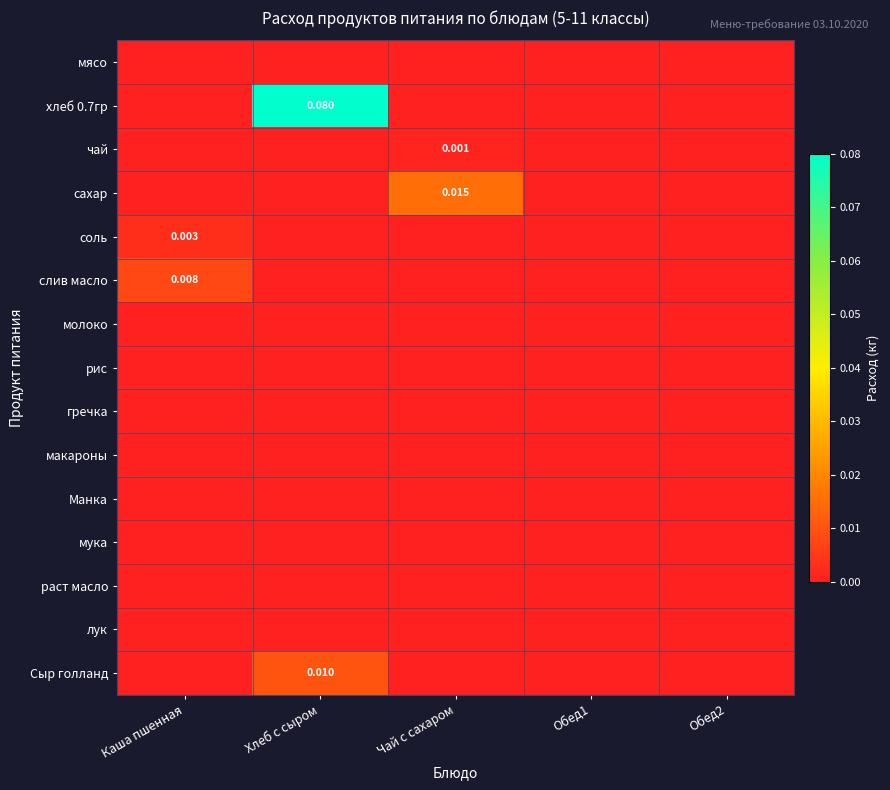

Which series has the widest spread of values?

хлеб 0.7гр